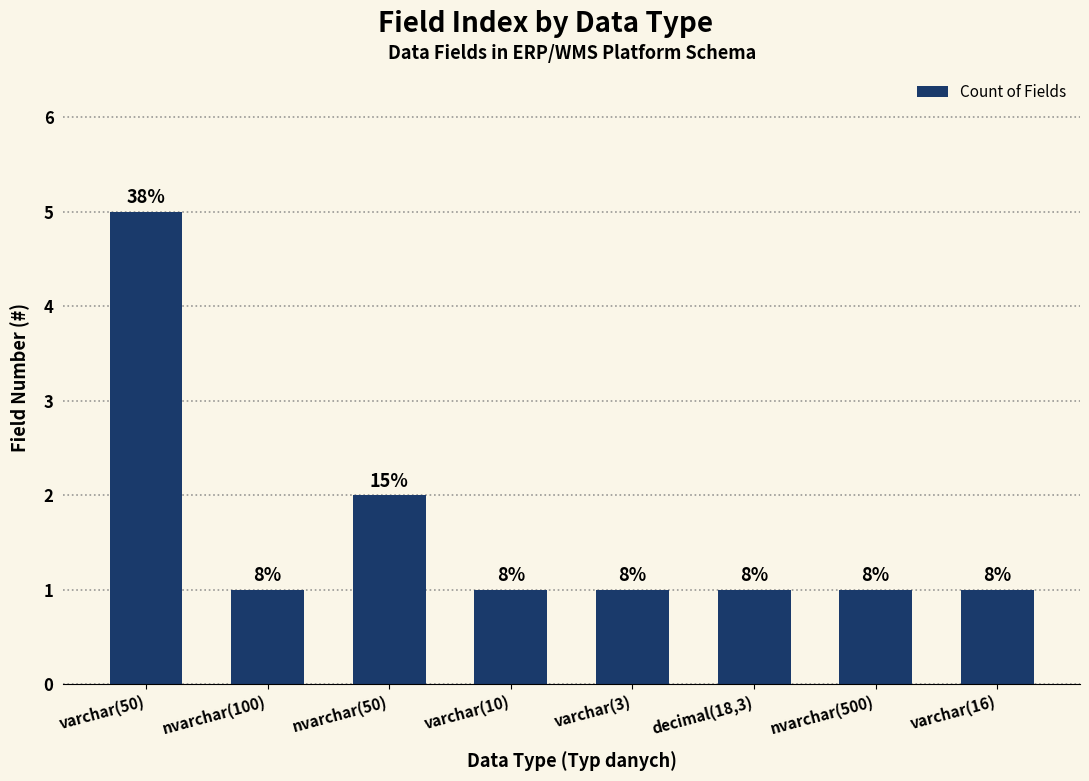

True or false: the data shows 1 at varchar(10).

False